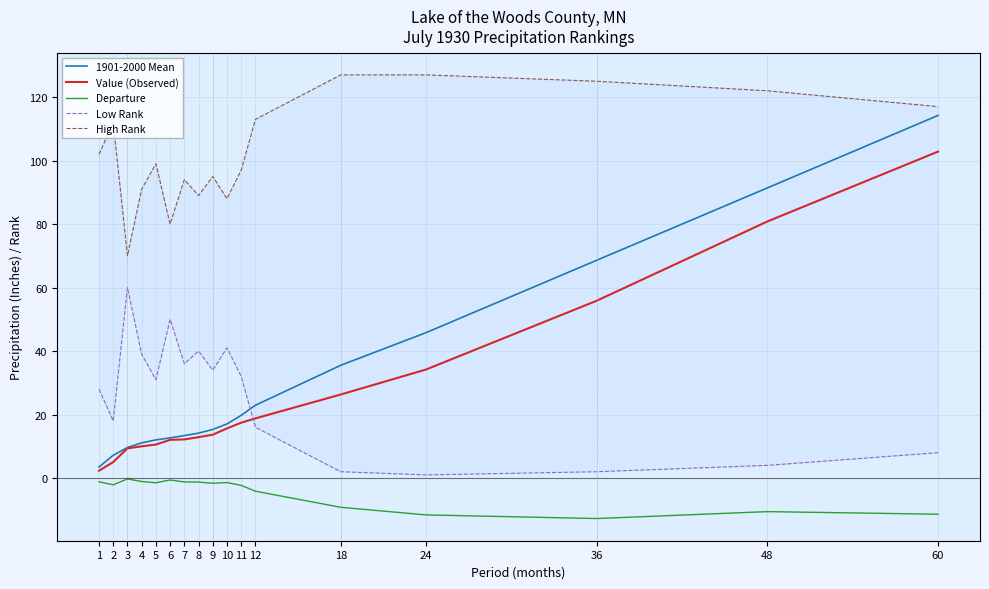

True or false: 1901-2000 Mean has more than 1 points higher than both neighbors.

False